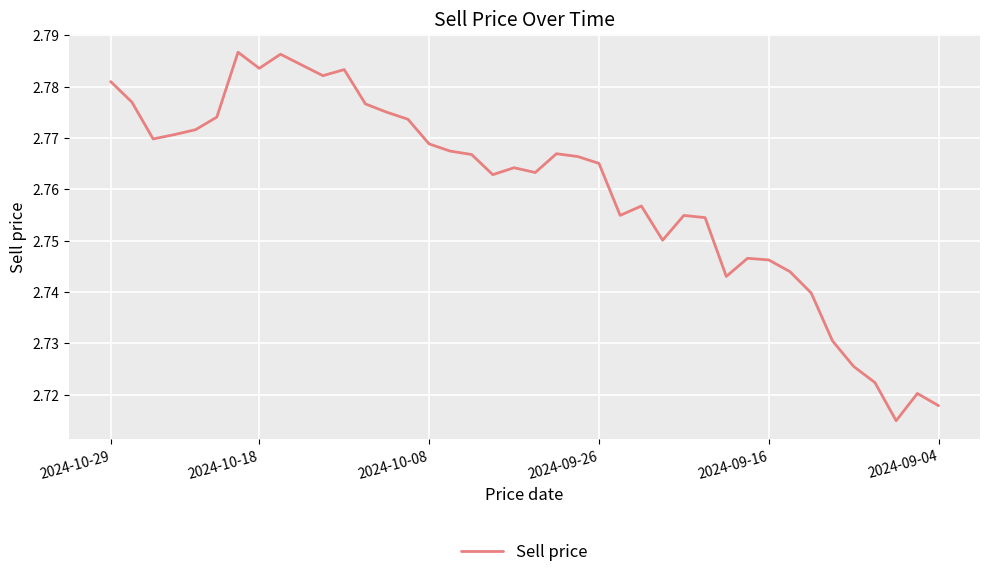

What is the average value?

2.8